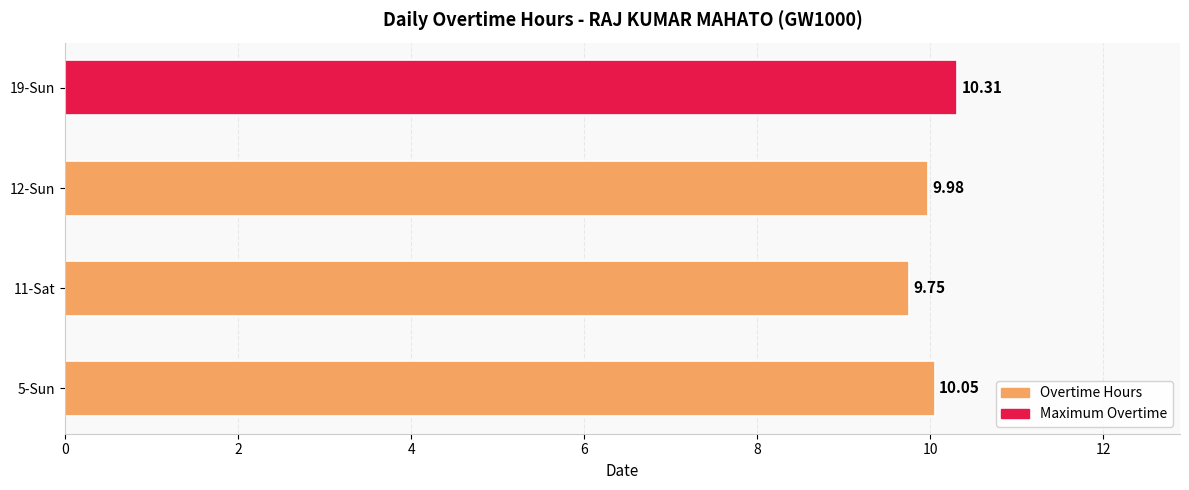

What is the change in value from 12-Sun to 19-Sun?

+0.3